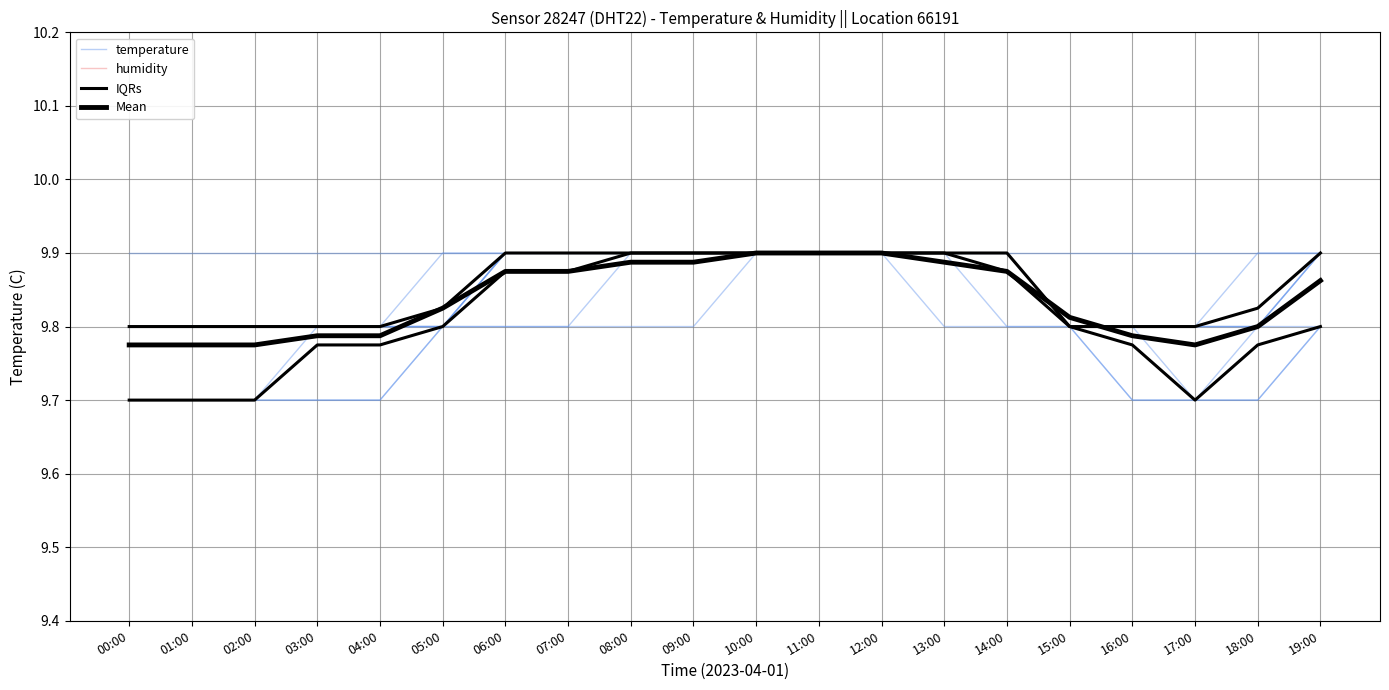

The humidity series shows 14.8 at 02:00. True or false?

True